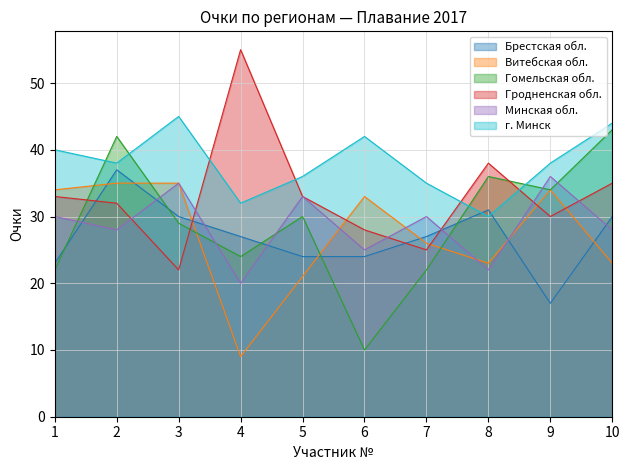

What is the difference between the maximum and minimum values in the Гродненская обл. series?

33